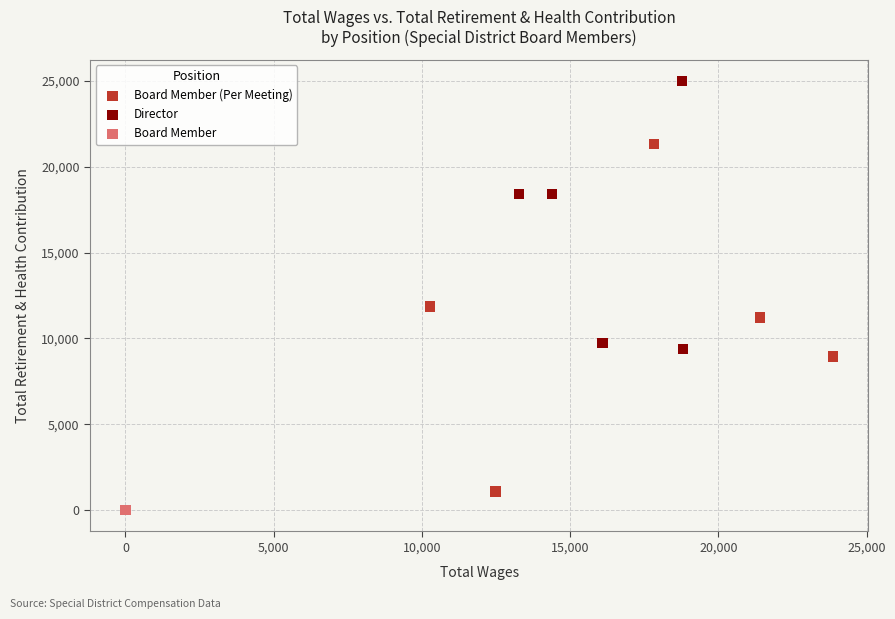

Which series reaches the maximum Y coordinate?

Director